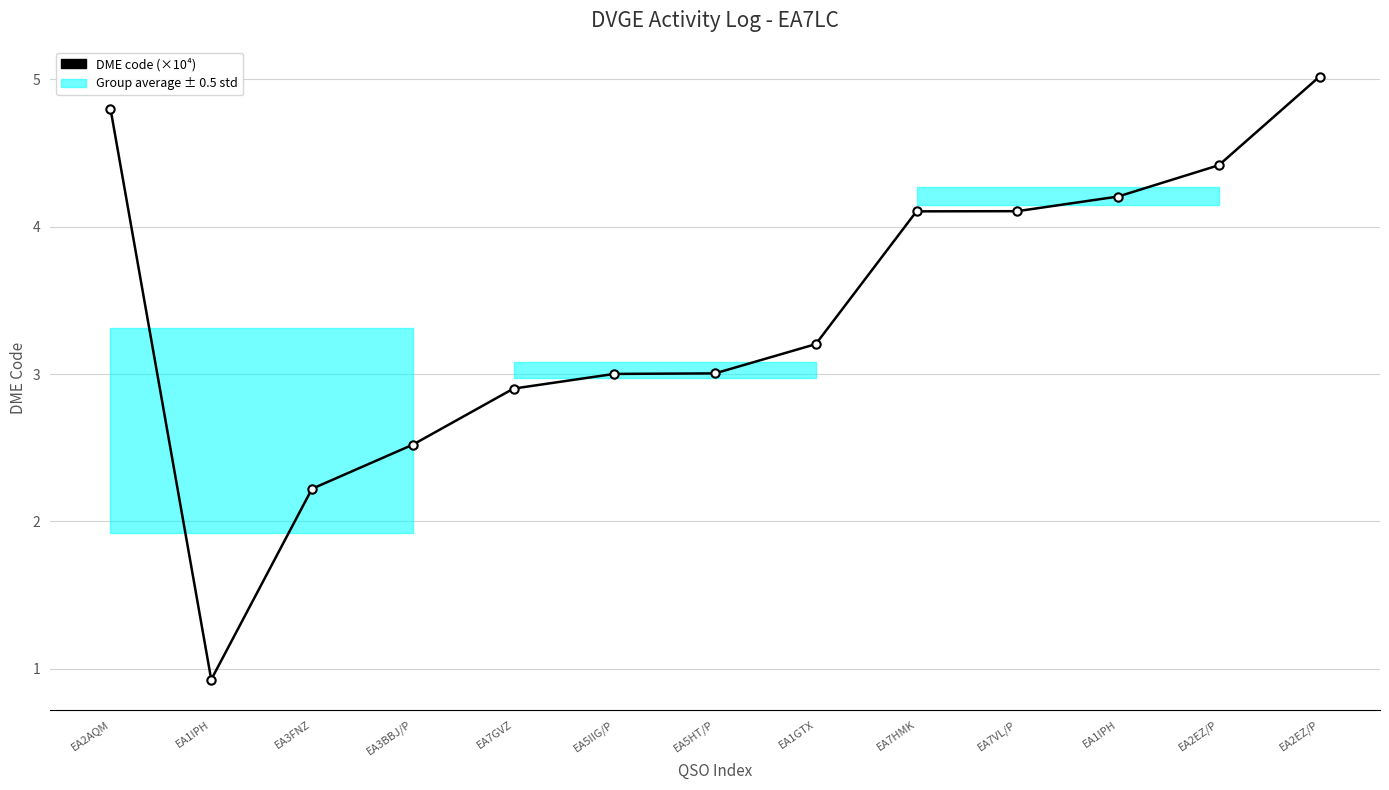

What is the ratio of the value at EA2EZ/P to the value at EA3FNZ?

2.0